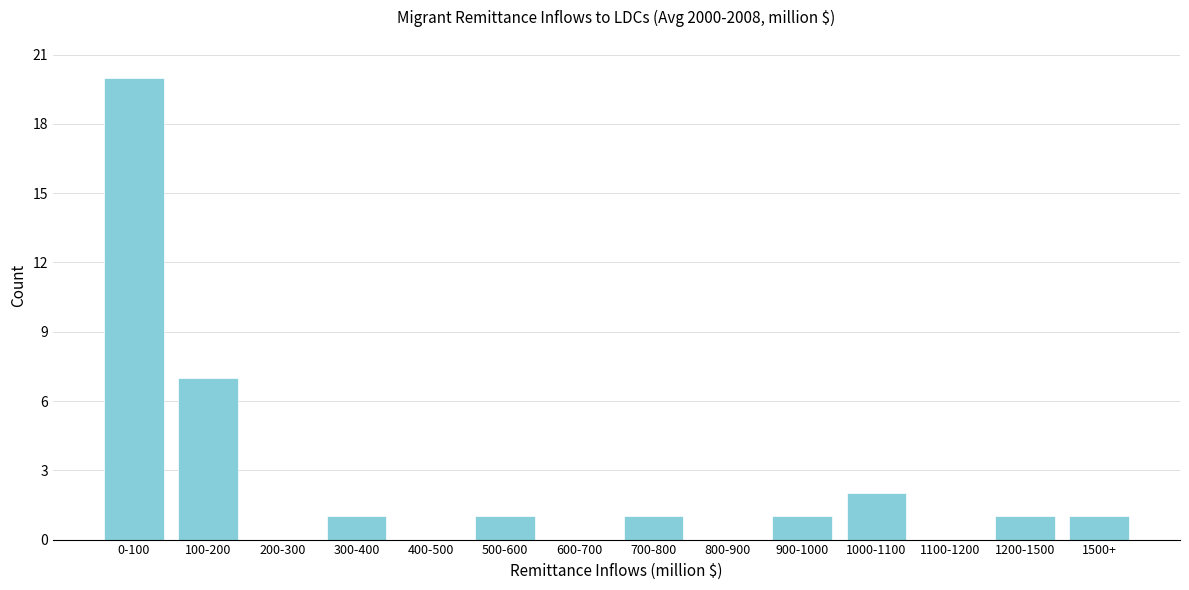

Reading left to right, transcribe all the data shown in this chart.

0-100=20	100-200=7	200-300=0	300-400=1	400-500=0	500-600=1	600-700=0	700-800=1	800-900=0	900-1000=1	1000-1100=2	1100-1200=0	1200-1500=1	1500+=1